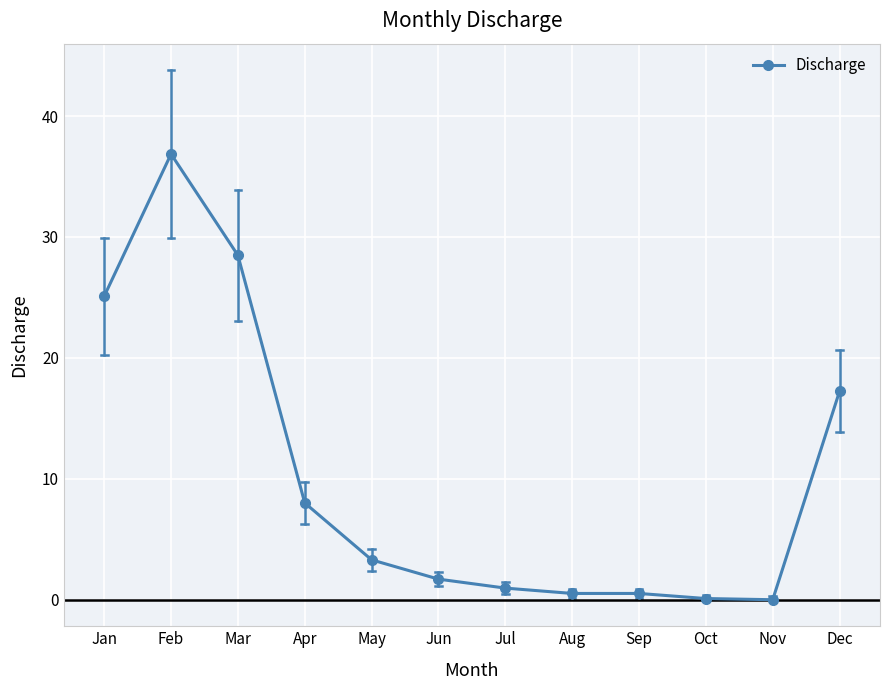

What is the value of the 6th point from the left?

1.7